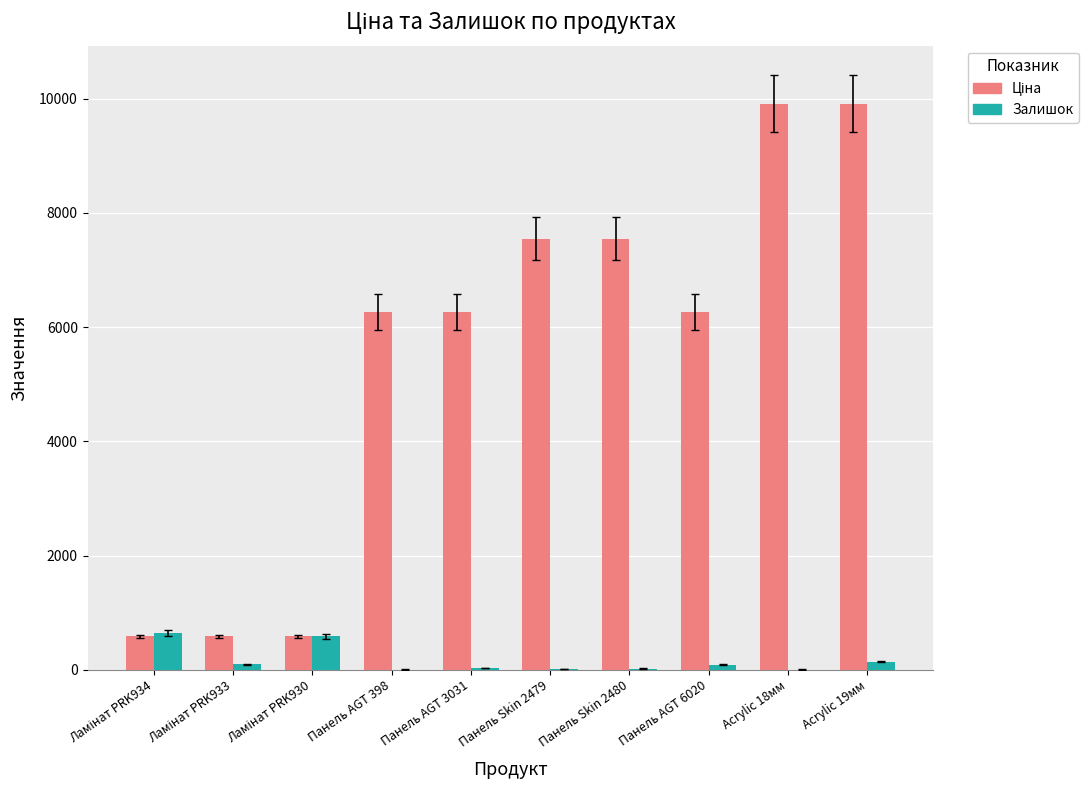

What is the sum of all Залишок values?

1649.0